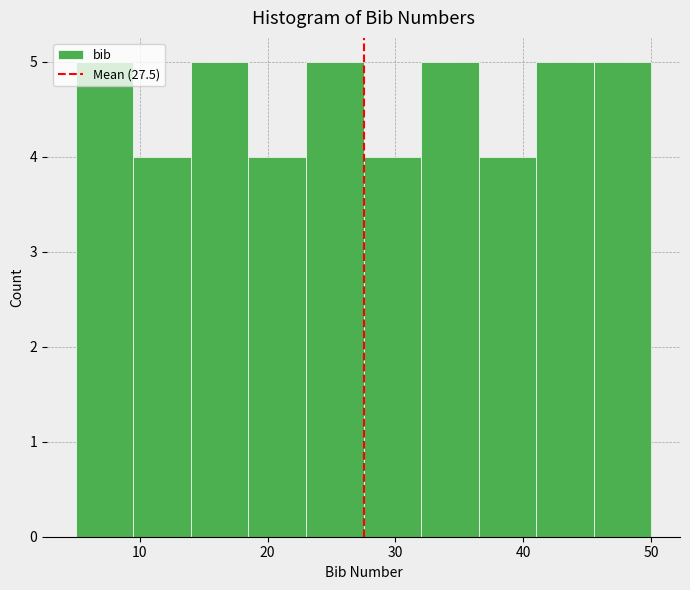

Reading left to right, list every bar in this chart as the range it spans on the x-axis followed by its height. Neither the bar edges nor the heights are printed on the chart, so give them approximately, as read against the axes.

5.0 to 9.5: 5
9.5 to 14.0: 4
14.0 to 18.5: 5
18.5 to 23.0: 4
23.0 to 27.5: 5
27.5 to 32.0: 4
32.0 to 36.5: 5
36.5 to 41.0: 4
41.0 to 45.5: 5
45.5 to 50.0: 5